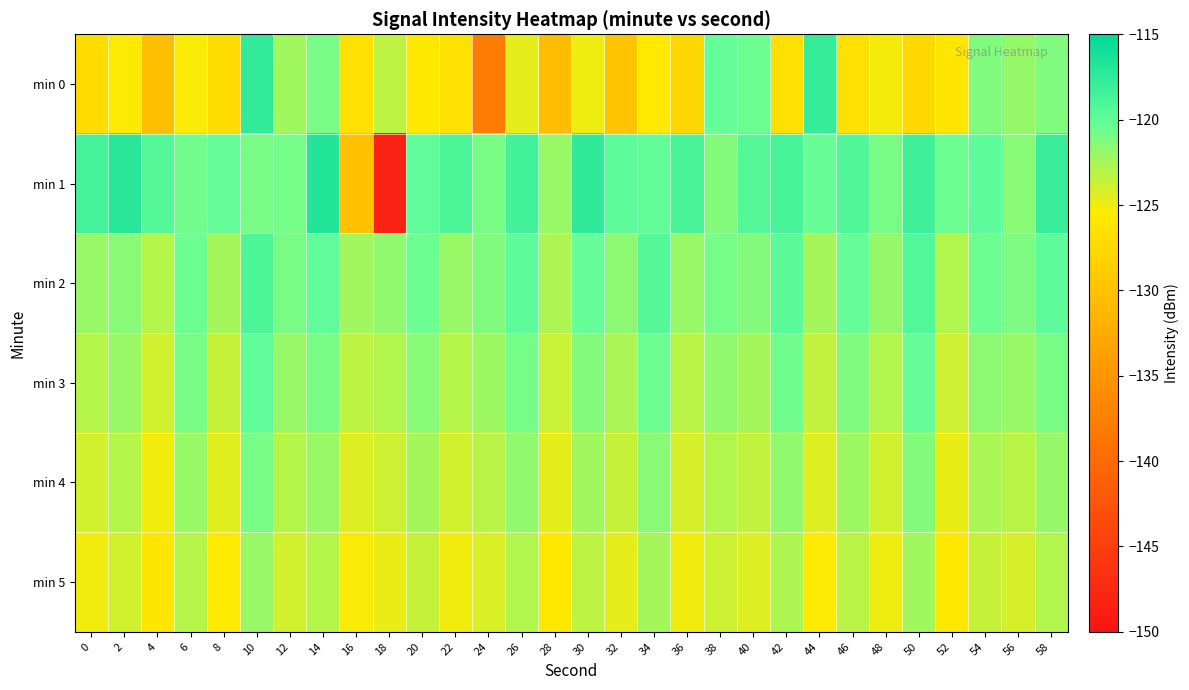

What is the minimum value shown in the chart?

-148.3